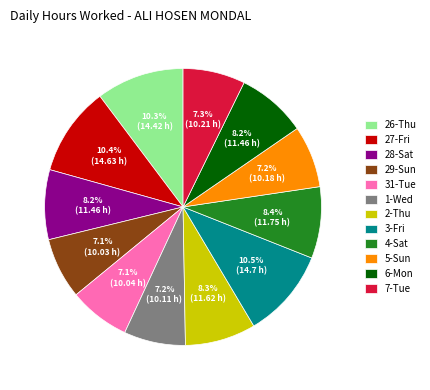

What percentage do 28-Sat and 27-Fri together represent?

18.6%